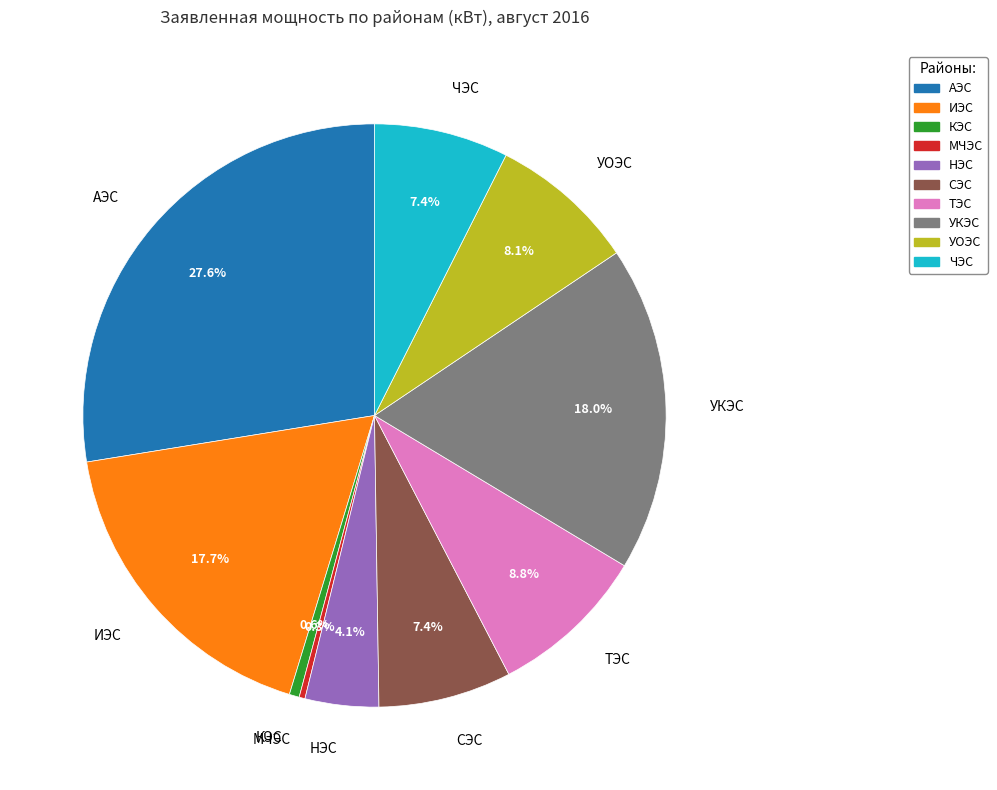

To the nearest percent, what is the combined percentage of АЭС and ЧЭС?

35%